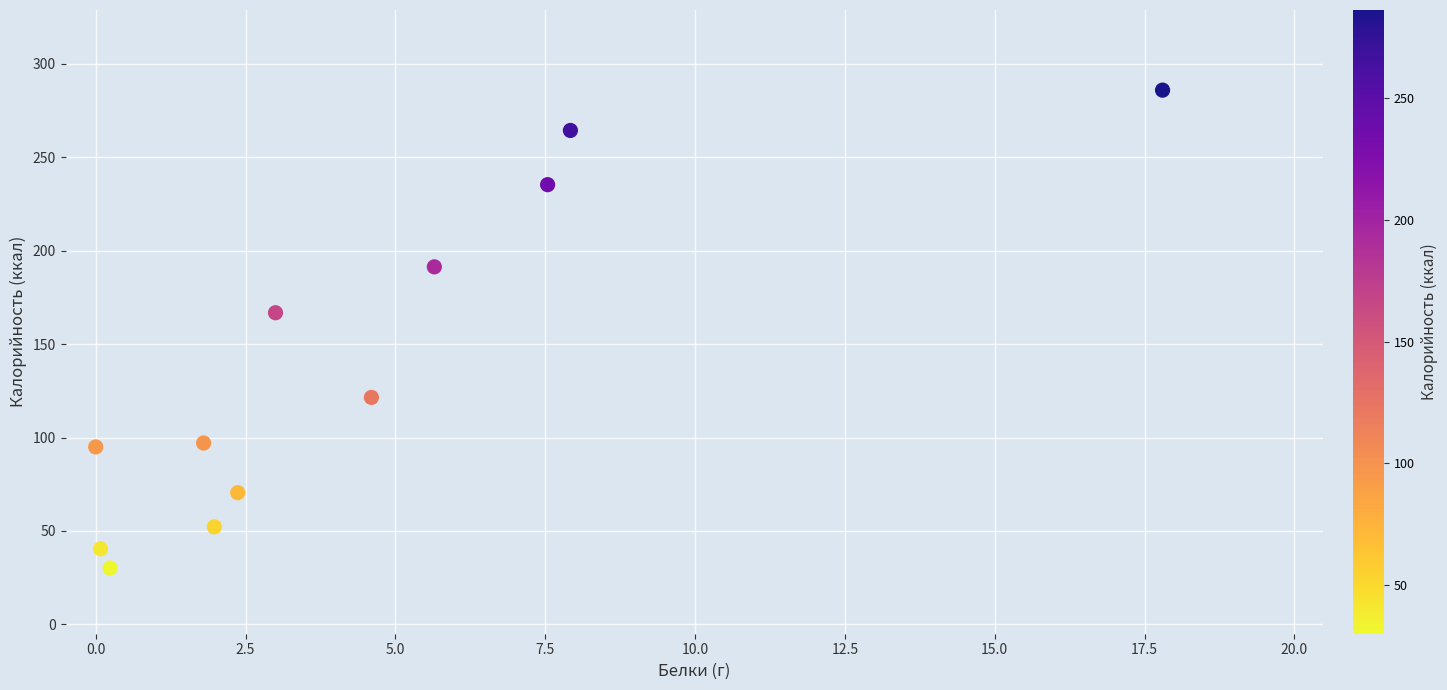

What Y value in the scatter plot is closest to 158?

166.8